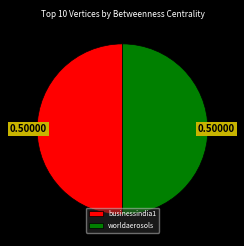

Approximately how many times larger is the value at worldaerosols compared to businessindia1?

1.0